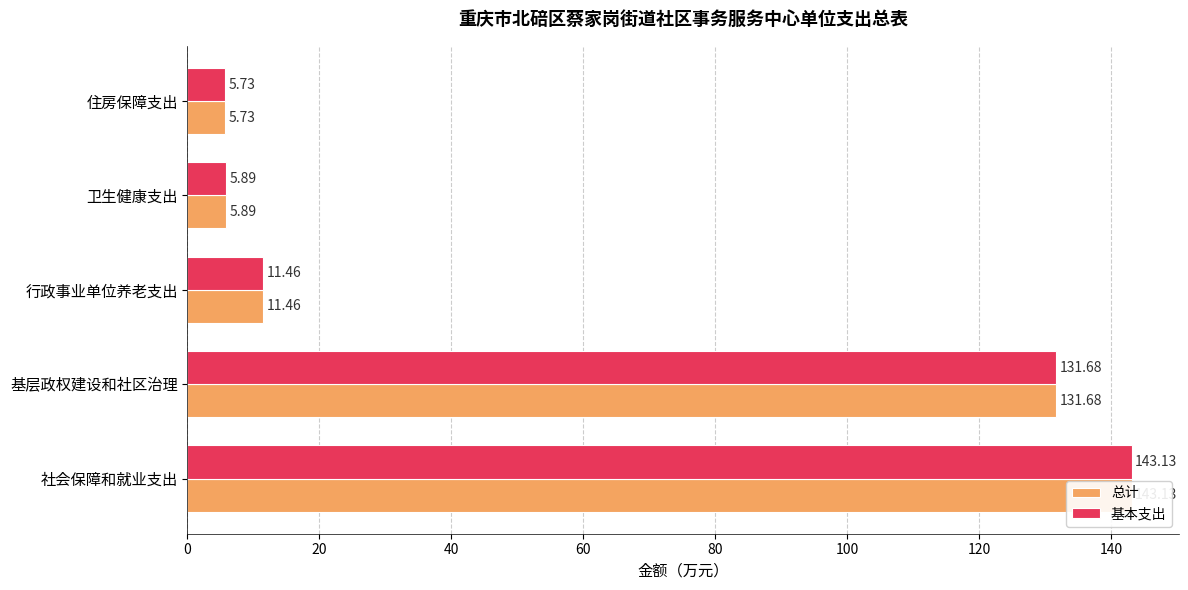

What is the smallest value displayed?

5.7